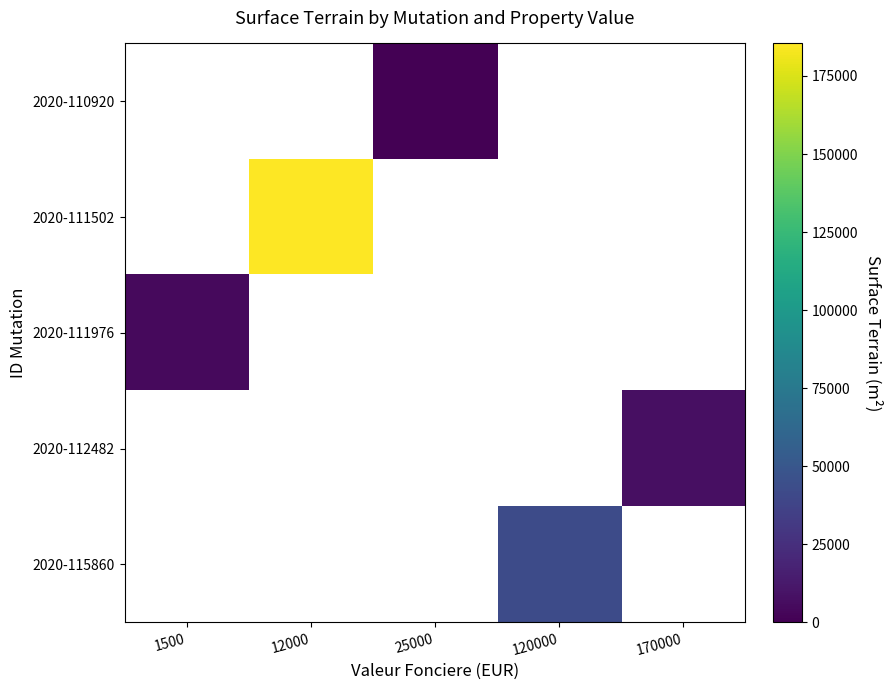

True or false: 2020-111502 has a value of 185430.0 at 12000.

True